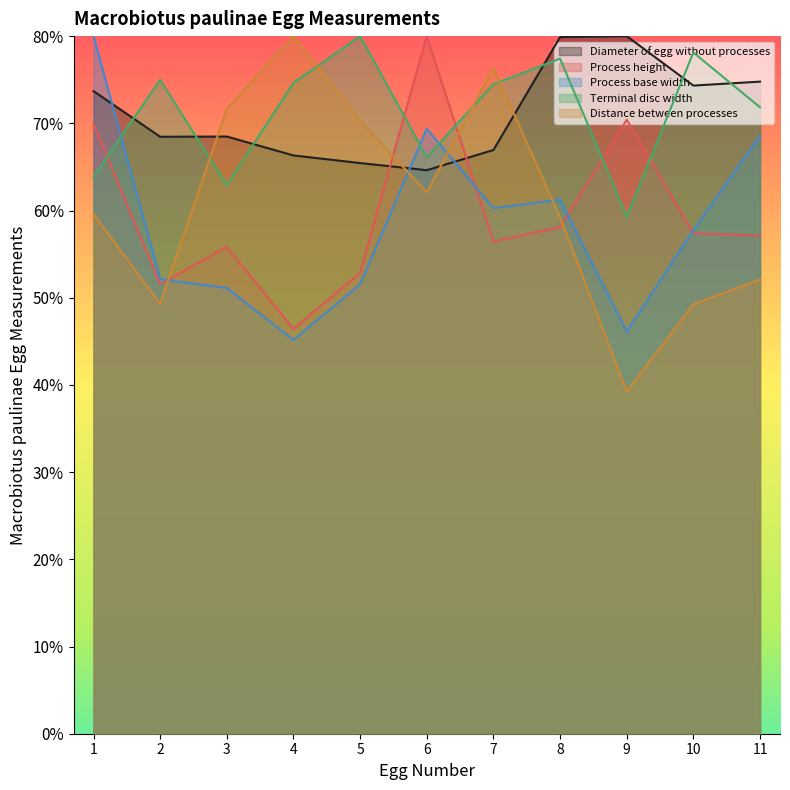

How many interior local valleys does the Diameter of egg without processes series have?

3